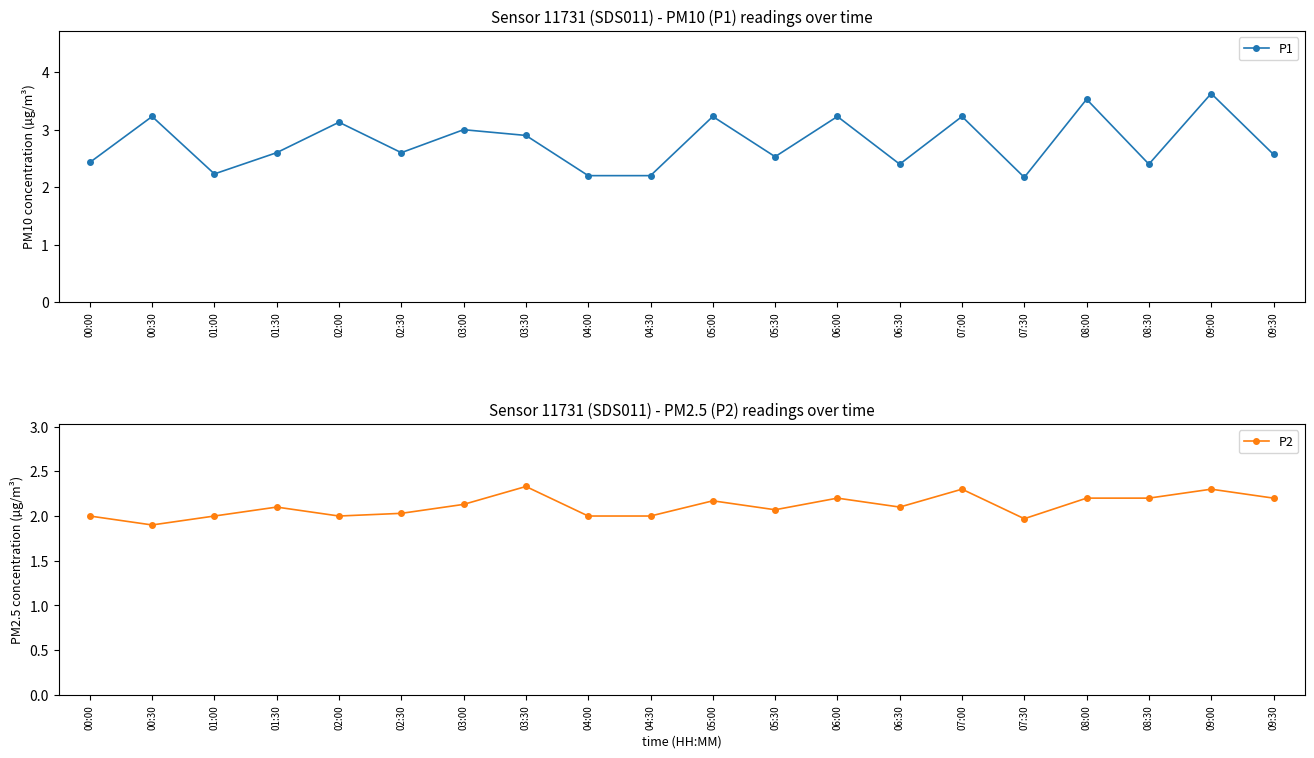

Rank the series by their maximum value, from lowest to highest.

P2, P1